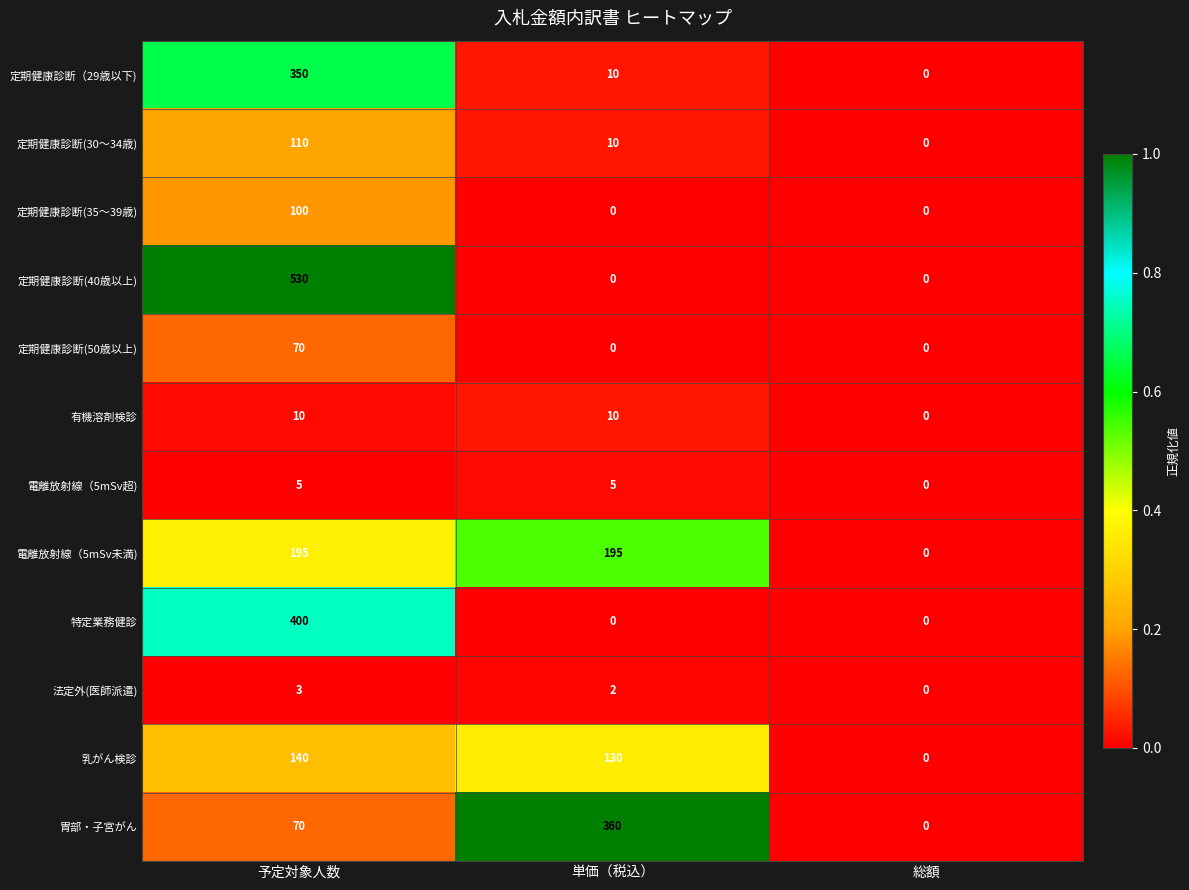

What is the sum of the 特定業務健診 values at 予定対象人数 and 総額?

400